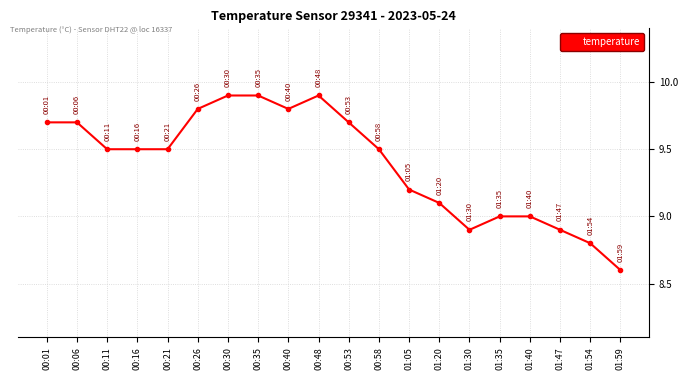

Read the value at 00:58.

9.5